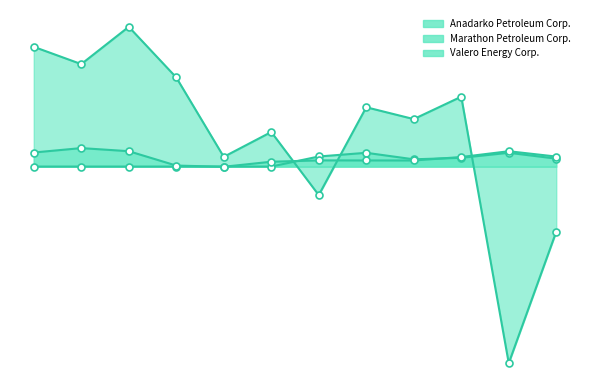

What are all the series names shown in the legend?

Anadarko Petroleum Corp., Marathon Petroleum Corp., Valero Energy Corp.